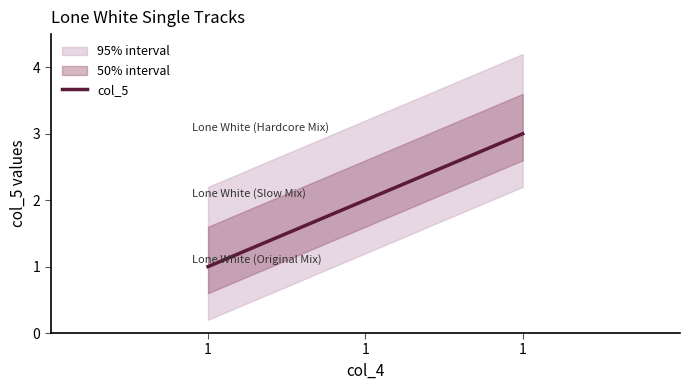

Reading left to right, list all the values displayed in this chart.

1=1	1=2	1=3